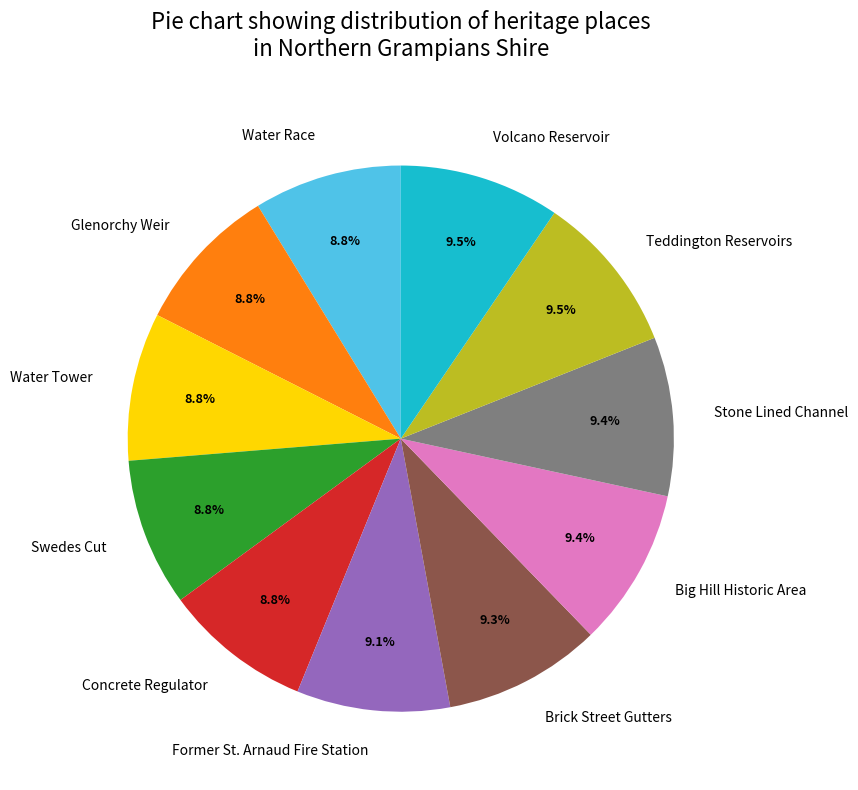

To the nearest percent, what percentage of the pie is Big Hill Historic Area?

9%